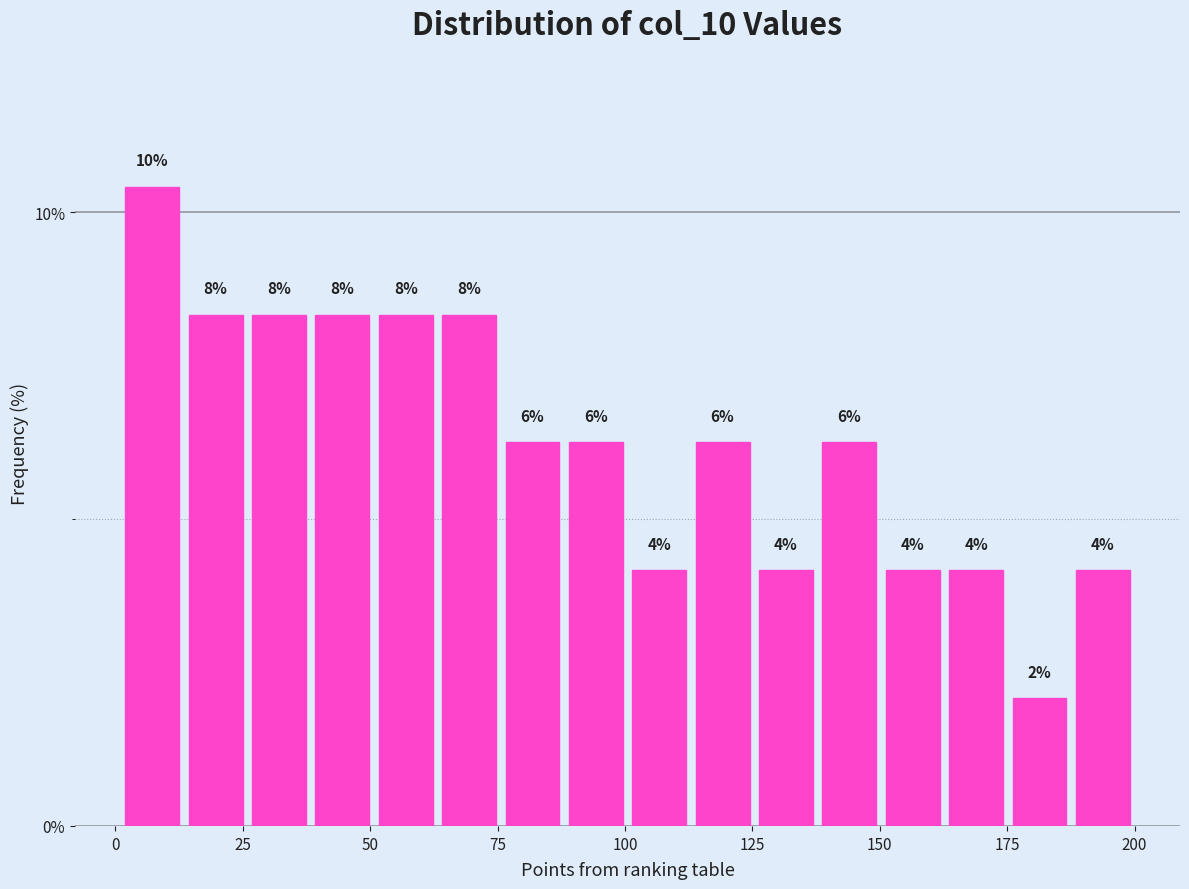

Around what value on the x-axis is the tallest bar? Give the approximate position of its centre, as read against the axis.

5